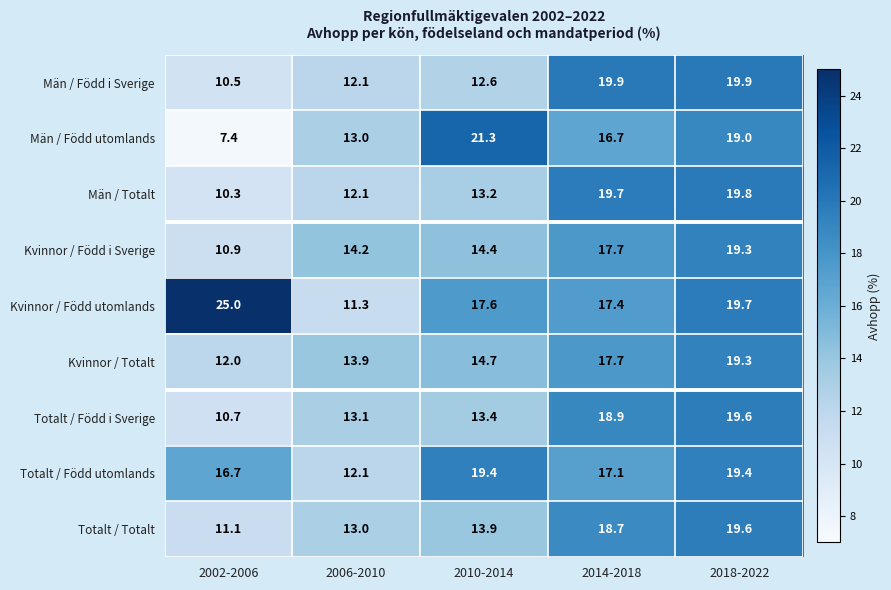

Which series changed the most between 2010-2014 and 2018-2022?

Män / Född i Sverige